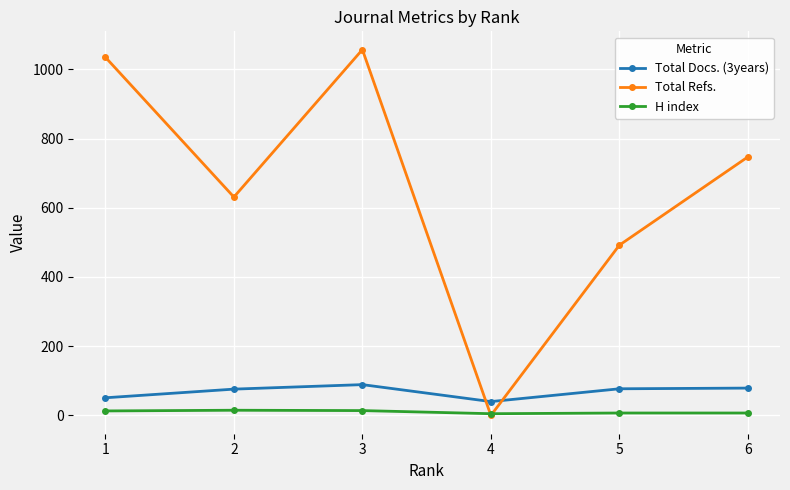

What is the average value of the Total Refs. series?

660